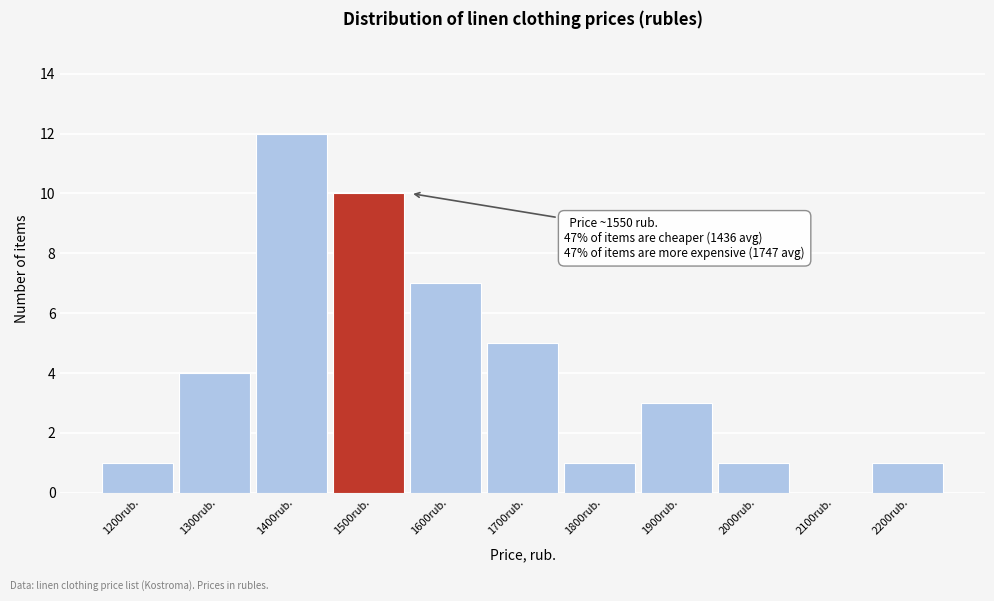

Reading left to right, what are all the values shown in this chart?

1200rub.=1	1300rub.=4	1400rub.=12	1500rub.=10	1600rub.=7	1700rub.=5	1800rub.=1	1900rub.=3	2000rub.=1	2100rub.=0	2200rub.=1